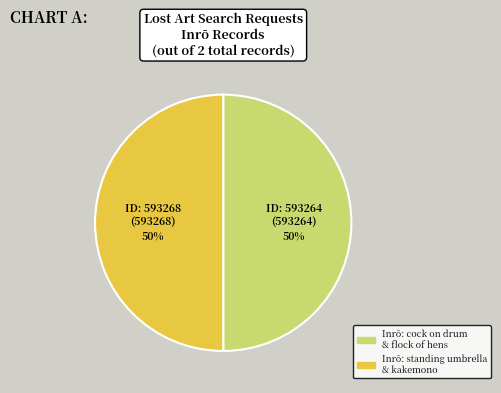

Which slice is the smallest?

Inrō with cock on drum and flock of hens